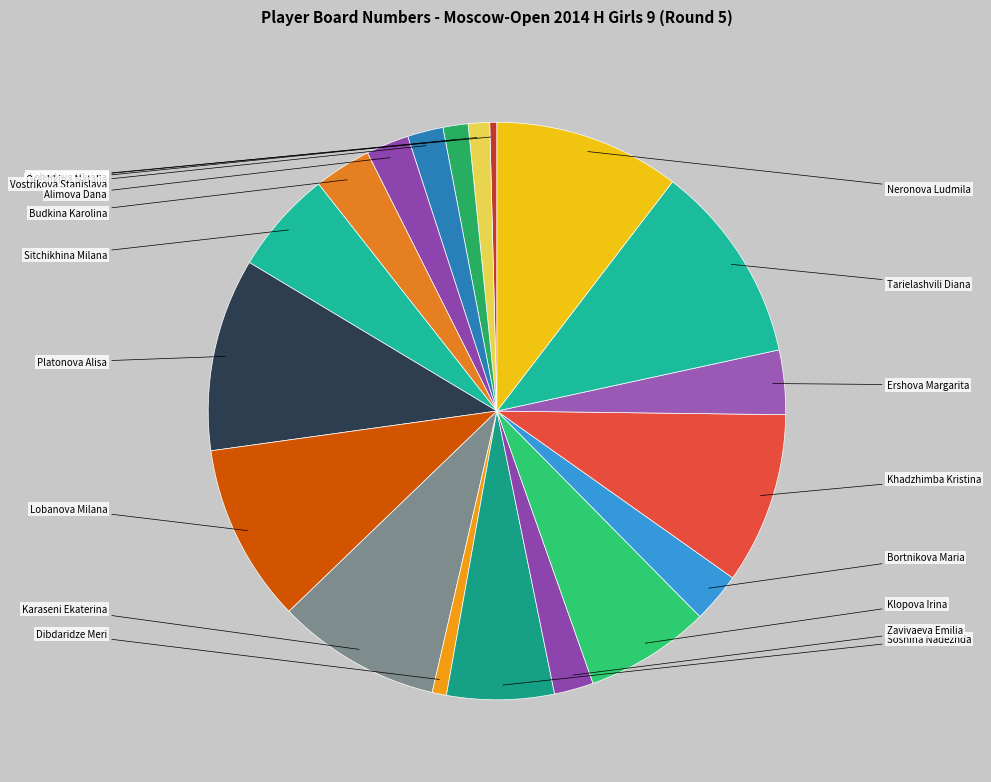

What is the largest slice in the pie chart?

Tarielashvili Diana